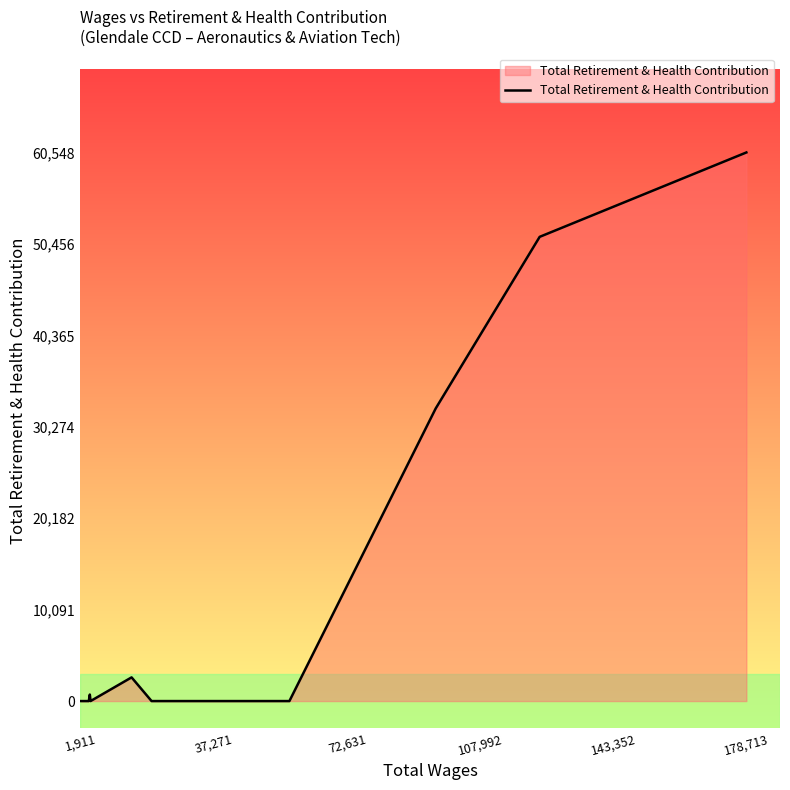

What is the difference between the maximum and minimum values?

60548